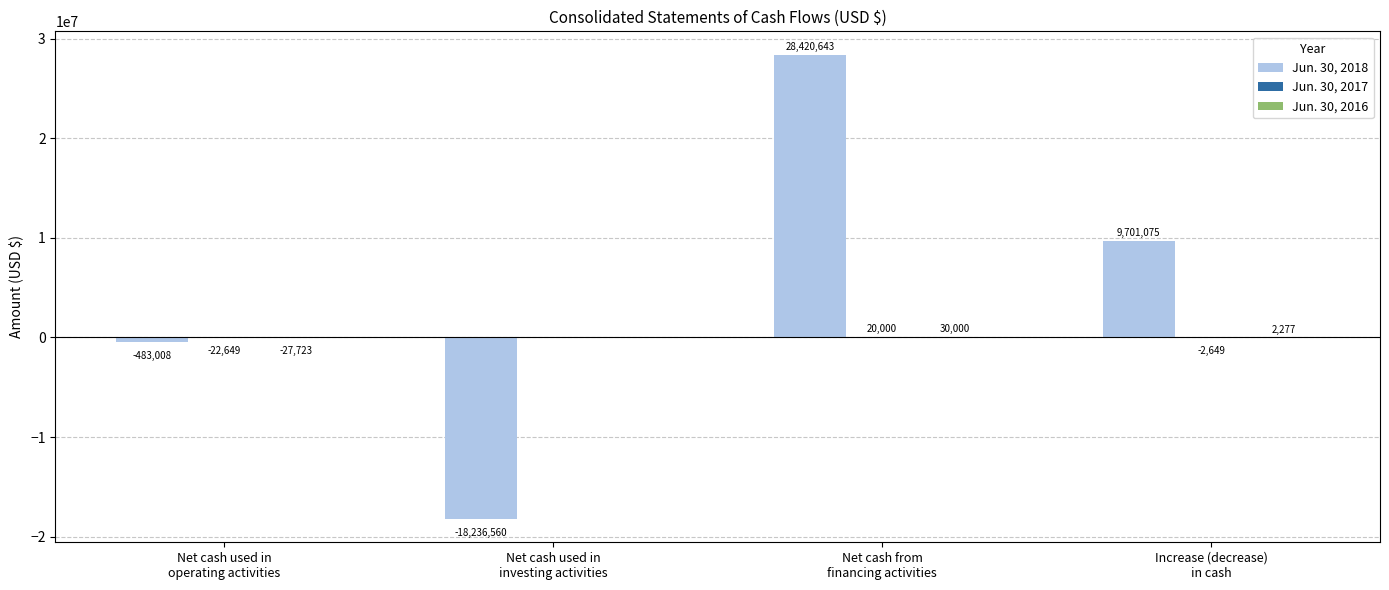

At which label does Jun. 30, 2018 first exceed 9701075?

Net cash from
financing activities